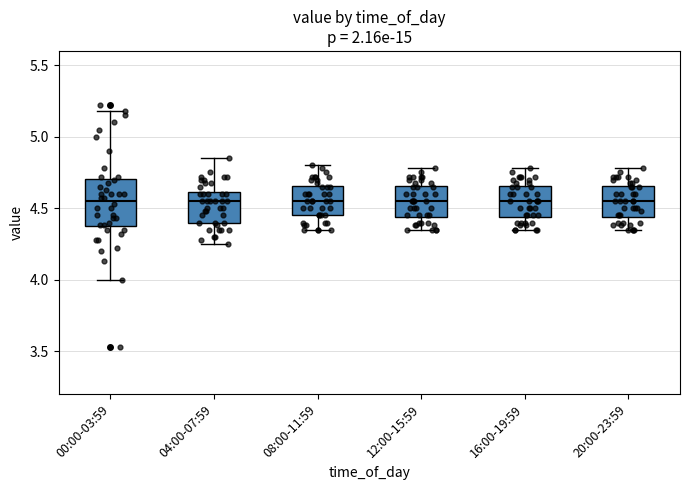

Where is the upper edge of the box for 16:00-19:59 on the y-axis? The values are not printed on the chart, so give them approximately, as read against the axis.

4.65